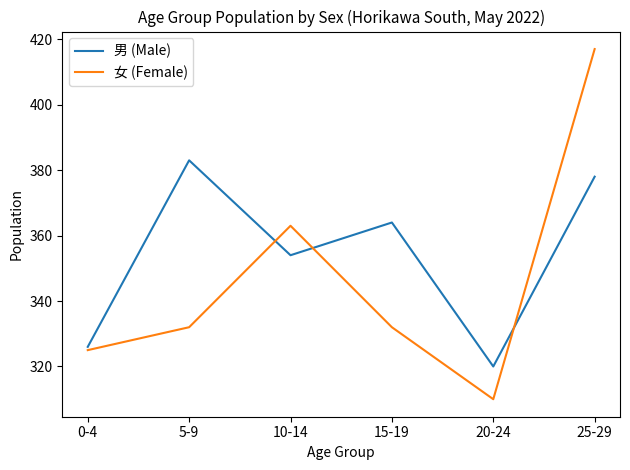

Which series ends up on top after the final intersection of 男 (Male) and 女 (Female)?

女 (Female)